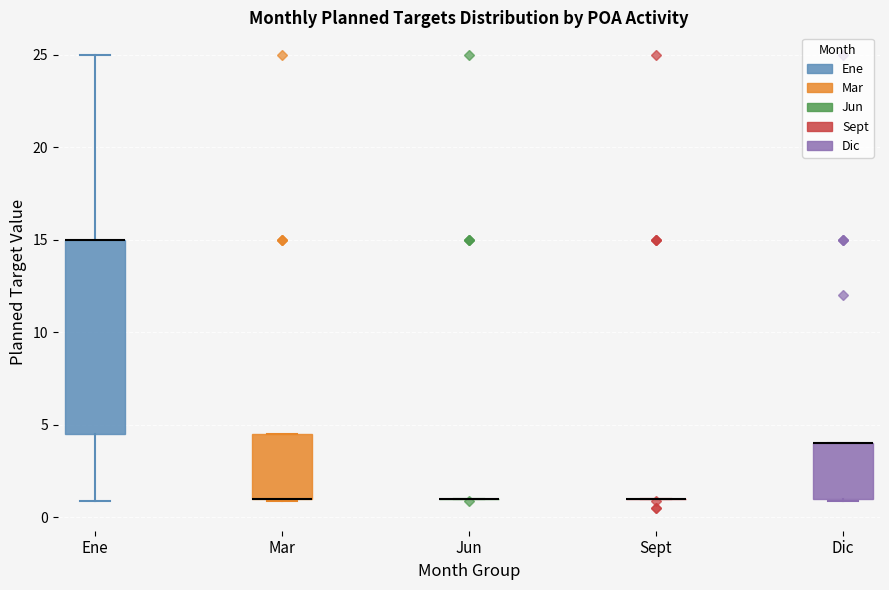

Reading left to right, read every box against the y-axis: the position of its median line, the range the box covers, and the ends of its whiskers. The values are not printed on the chart, so give them approximately, as read against the axis.

Ene: median 15.0 (drawn on the box's upper edge), box 4.5 to 15.0, whiskers 1.0 to 25.0
Mar: median 1.0 (drawn on the box's lower edge), box 1.0 to 4.5, whiskers 1.0 to 4.5
Jun: box collapsed to a line at 1.0, whiskers 1.0 to 1.0
Sept: box collapsed to a line at 1.0, whiskers 1.0 to 1.0
Dic: median 4.0 (drawn on the box's upper edge), box 1.0 to 4.0, whiskers 1.0 to 4.0